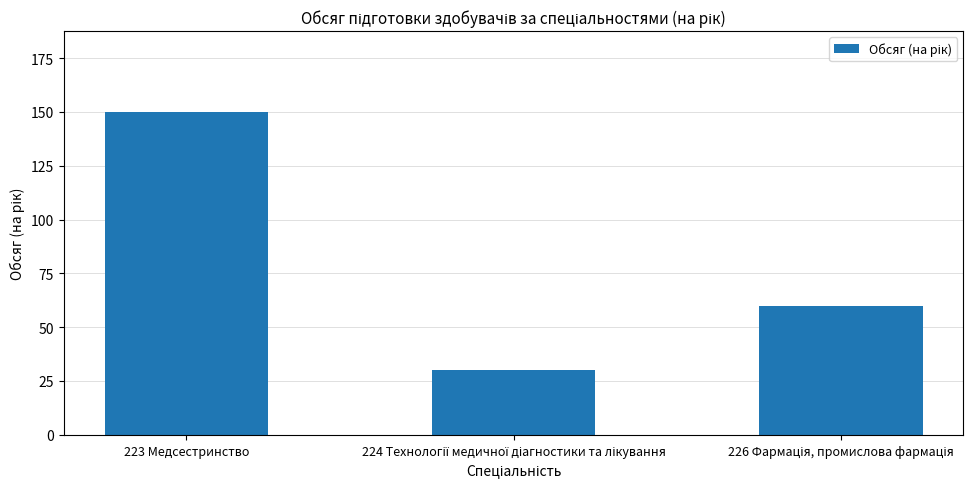

What is the label of the 1st bar from the left?

223 Медсестринство